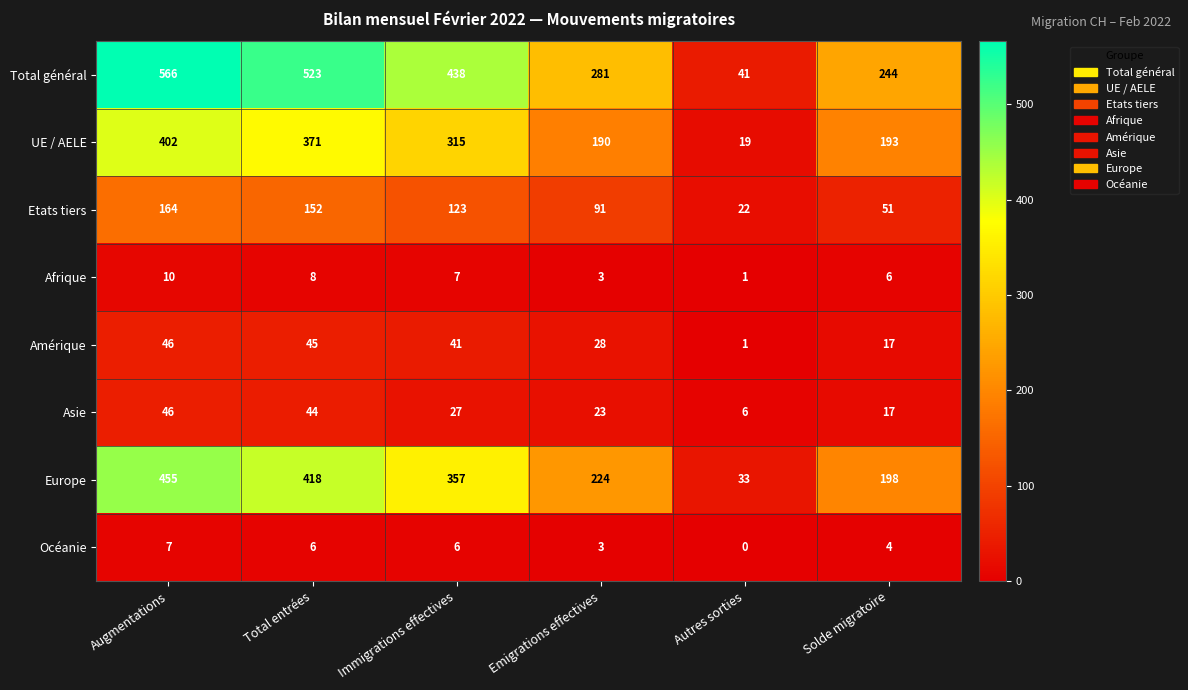

Rank the categories by Etats tiers value from highest to lowest.

Augmentations, Total entrées, Immigrations effectives, Emigrations effectives, Solde migratoire, Autres sorties